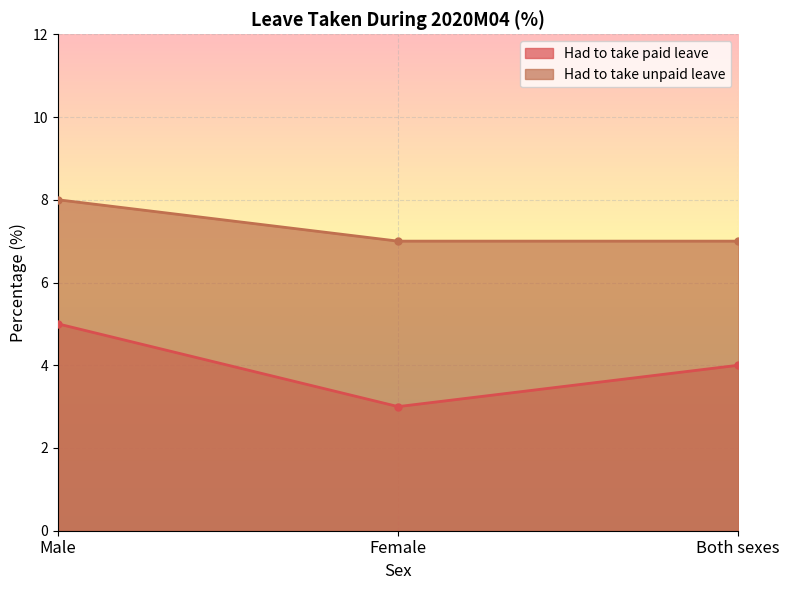

Which category has the highest value in the Had to take unpaid leave series?

Male